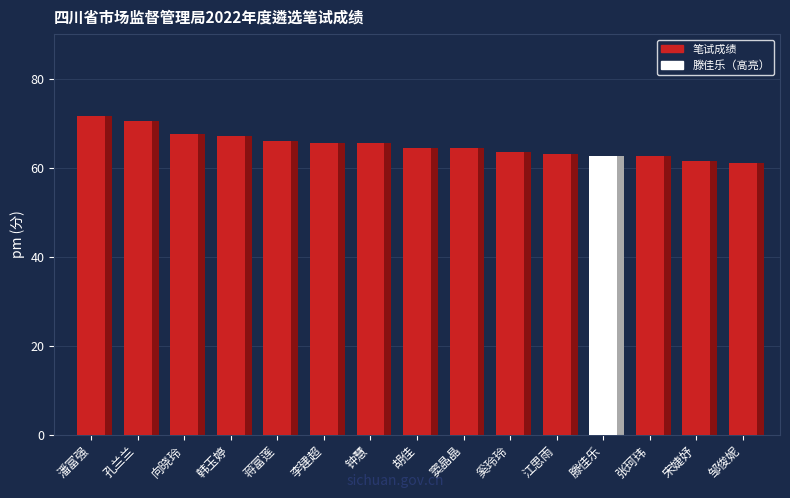

Count the number of values greater than 64.

9